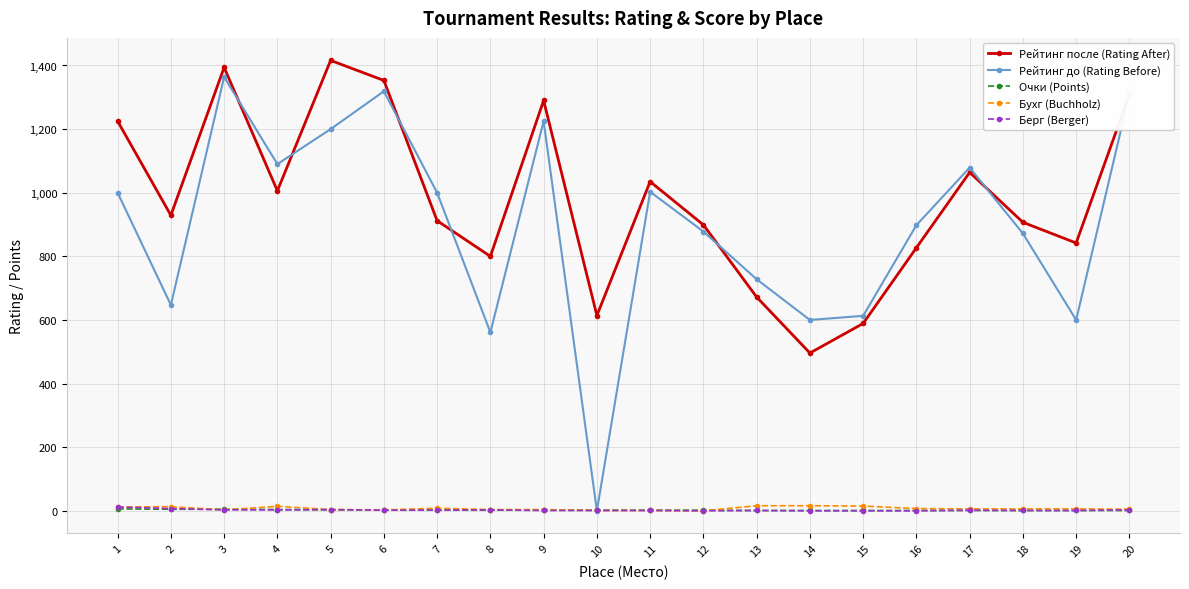

At which category is the sum across all series the highest?

3